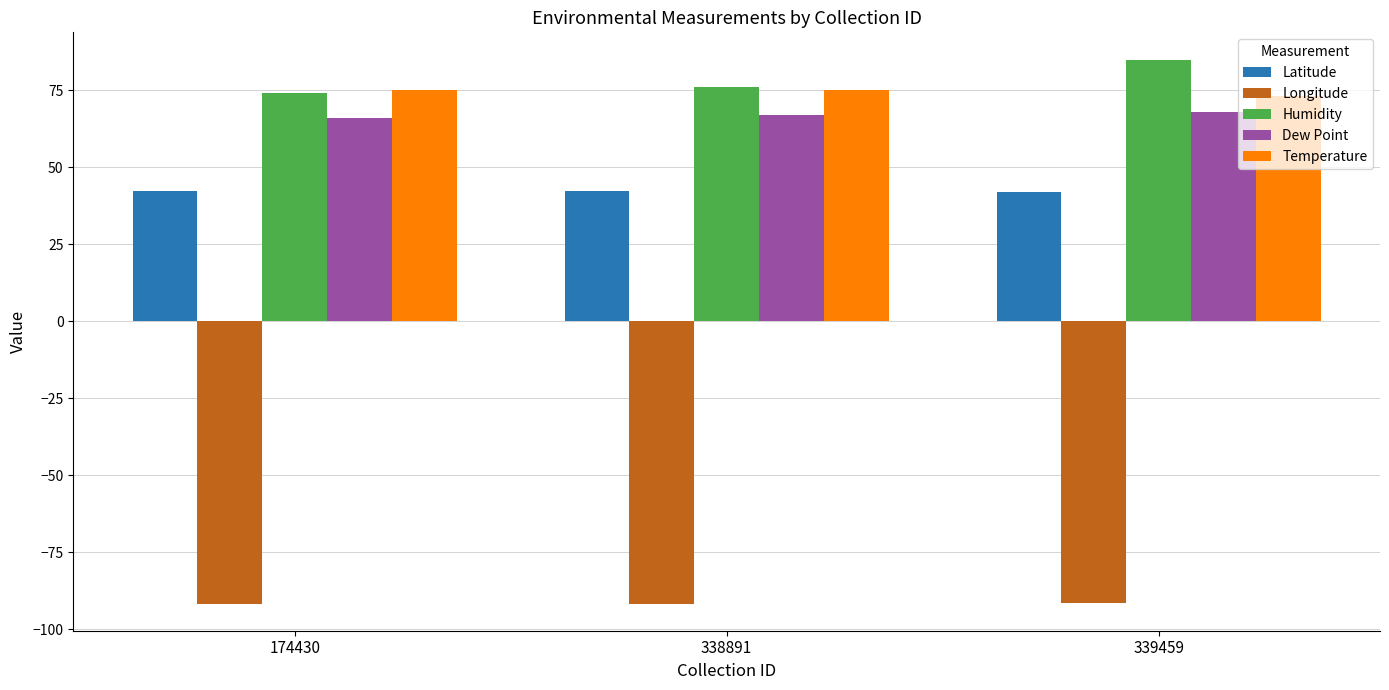

Which series has the largest range (max minus min)?

Humidity